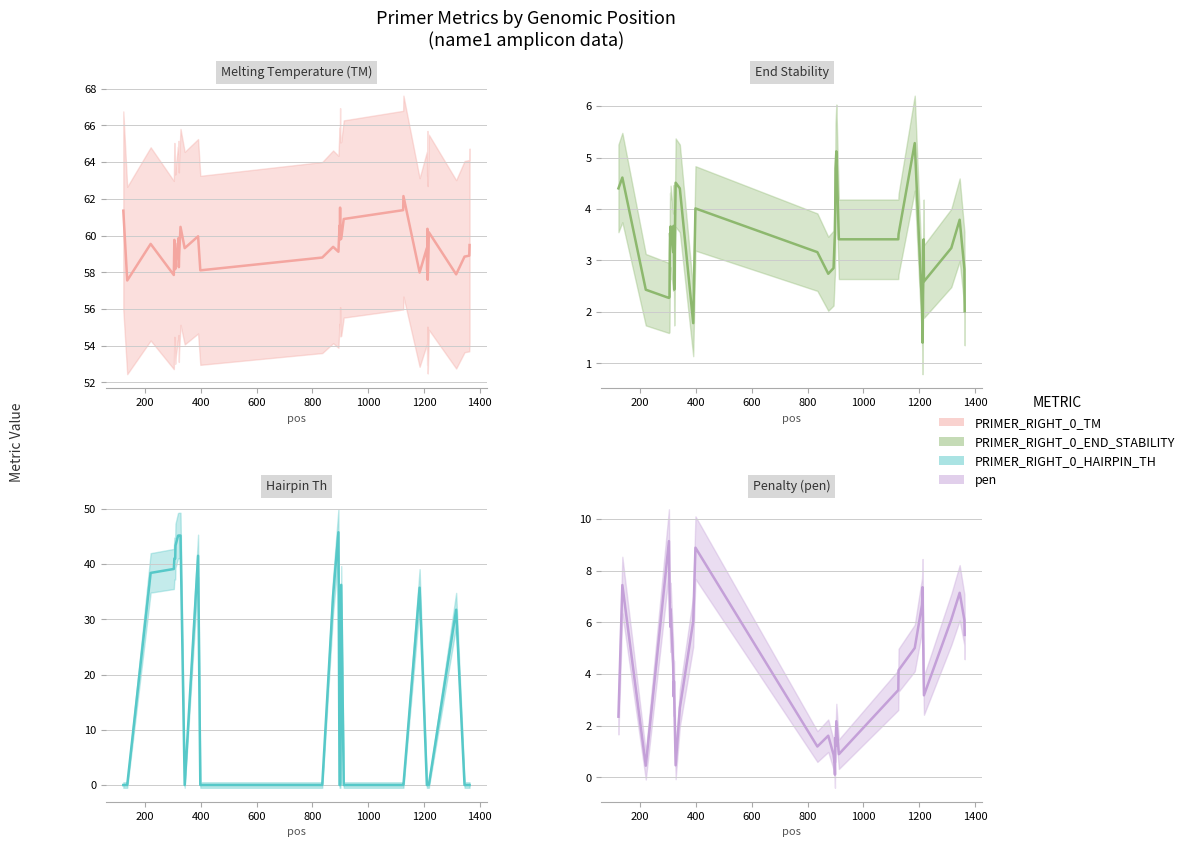

What is the lowest value of the PRIMER_RIGHT_0_END_STABILITY series?

1.4